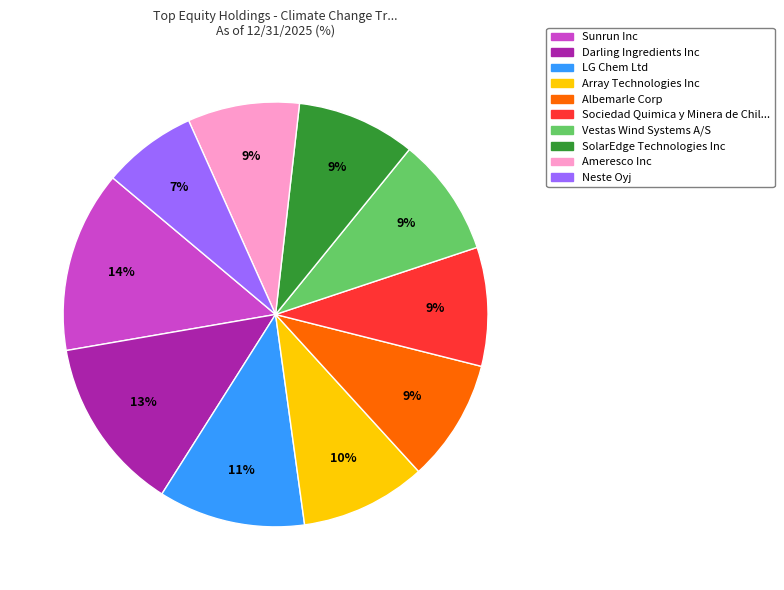

Does any single category account for the majority?

No